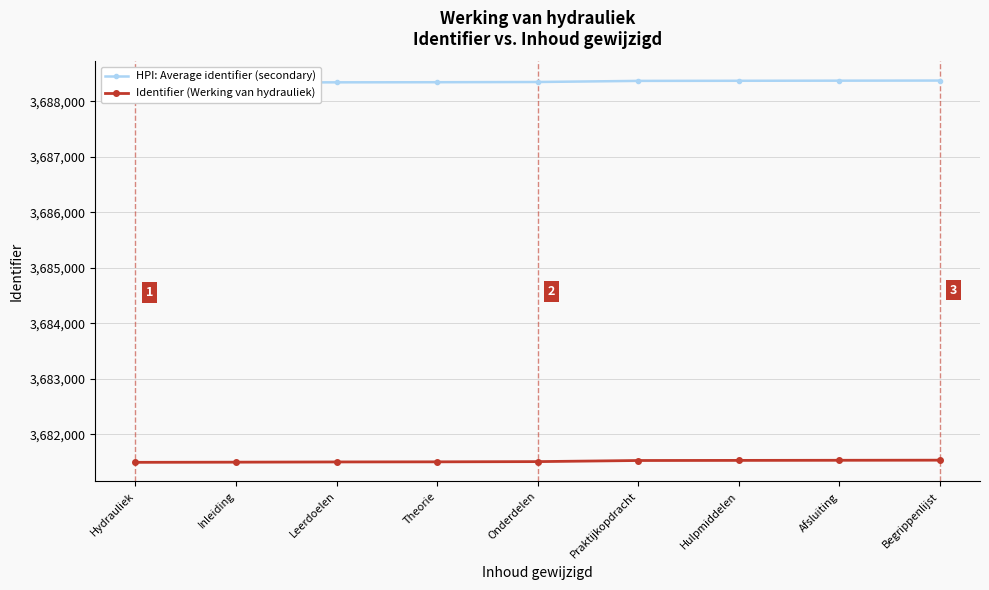

What is the approximate value of Identifier (Werking van hydrauliek) at Begrippenlijst?

3681535